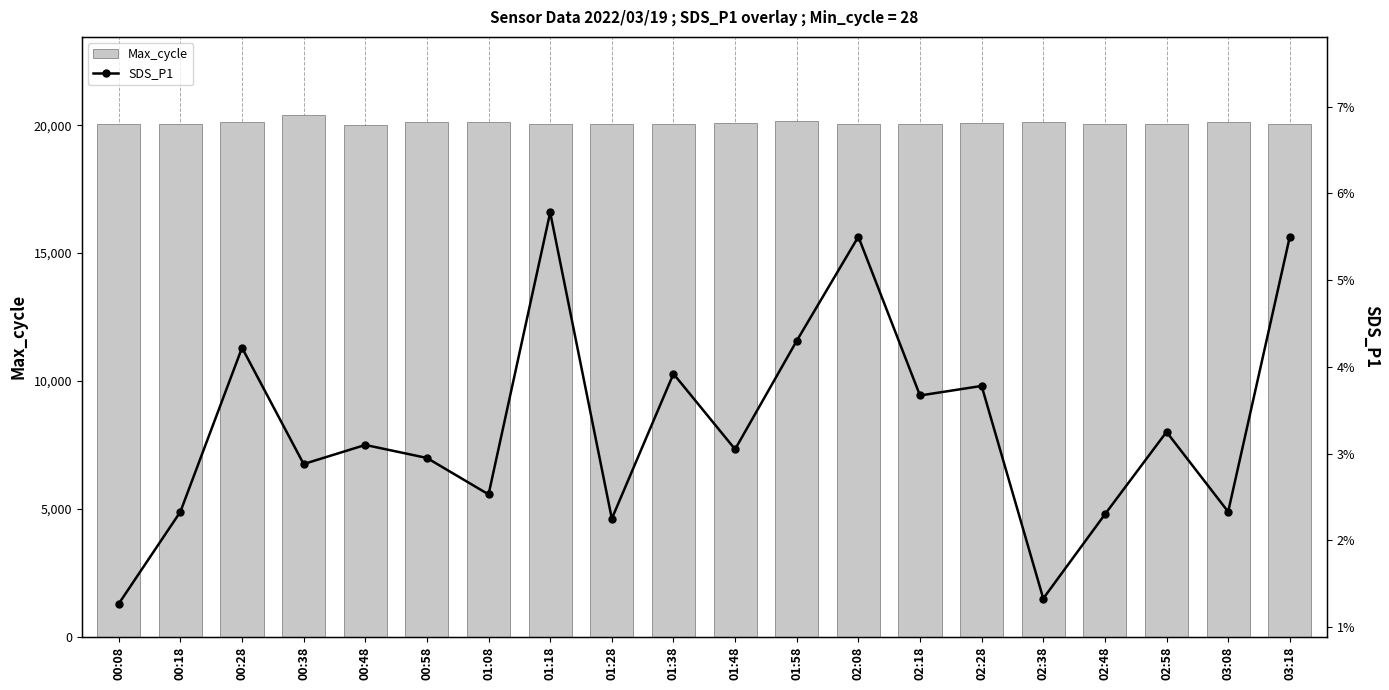

Reading right to left, transcribe all the data shown in this chart.

Max_cycle: 20031.0	20121.0	20065.0	20038.0	20126.0	20074.0	20049.0	20049.0	20180.0	20072.0	20030.0	20047.0	20049.0	20121.0	20121.0	20026.0	20393.0	20121.0	20042.0	20038.0
SDS_P1: 5.5	2.3	3.2	2.3	1.3	3.8	3.7	5.5	4.3	3.0	3.9	2.2	5.8	2.5	3.0	3.1	2.9	4.2	2.3	1.3